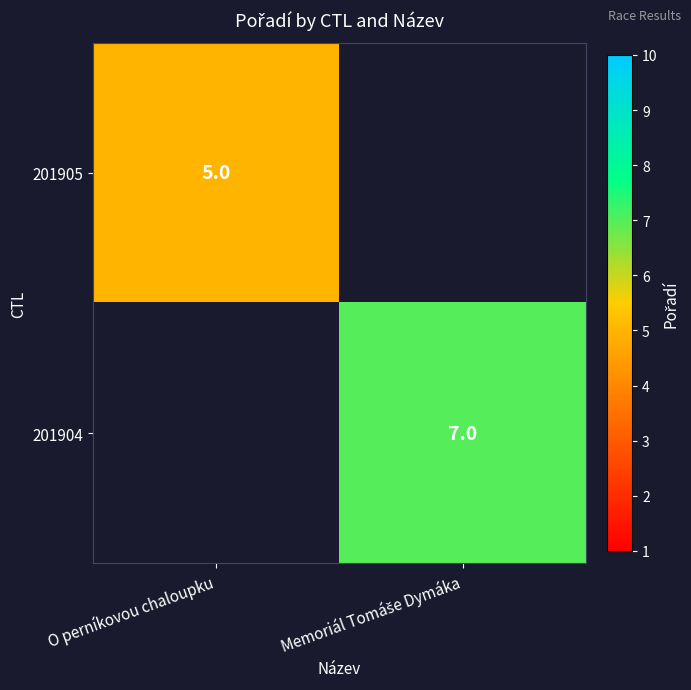

Is it true that 201905 equals 8 at O perníkovou chaloupku?

False